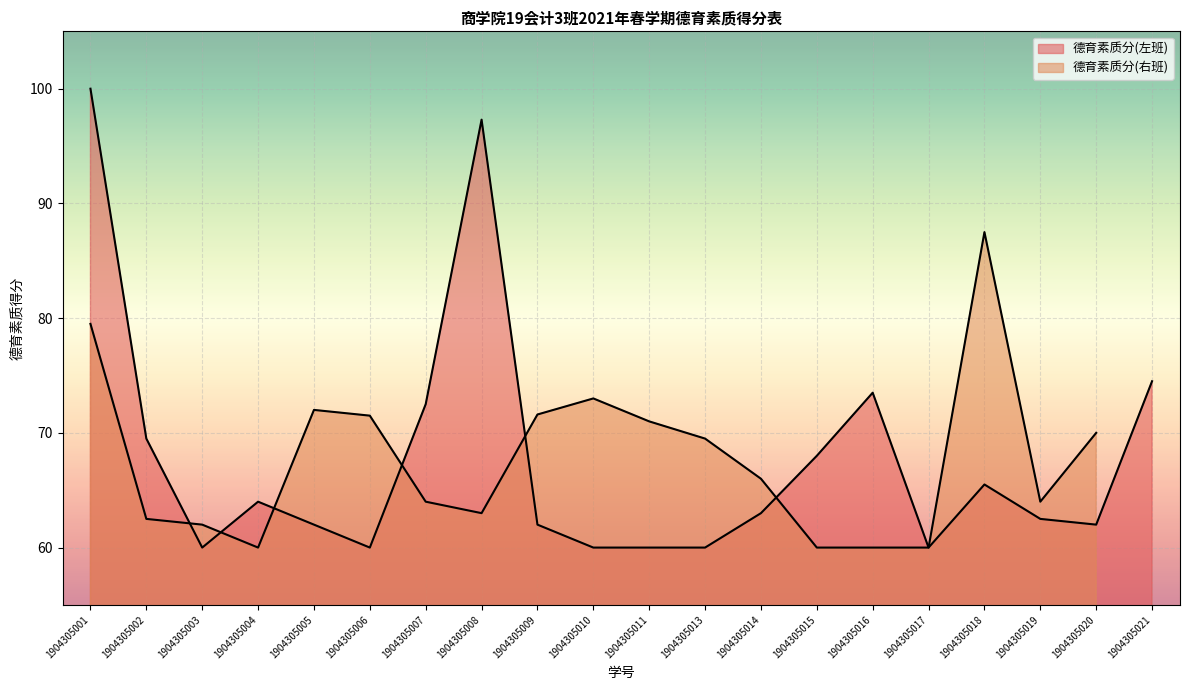

Rank the categories by value from lowest to highest.

1904305003, 1904305006, 1904305010, 1904305011, 1904305013, 1904305017, 1904305005, 1904305009, 1904305020, 1904305019, 1904305014, 1904305004, 1904305018, 1904305015, 1904305002, 1904305007, 1904305016, 1904305021, 1904305008, 1904305001